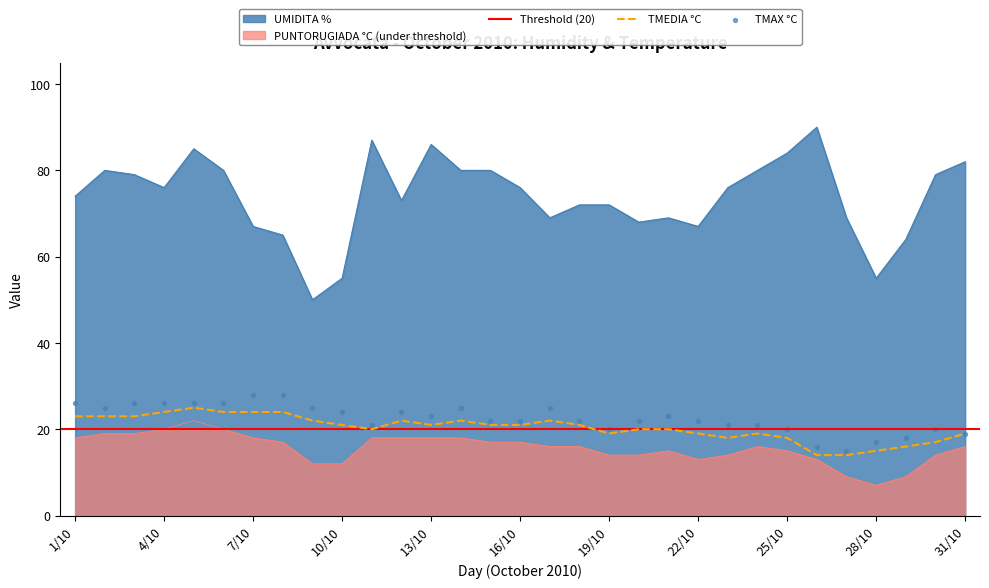

True or false: TMEDIA °C and UMIDITA % intersect in this chart.

False